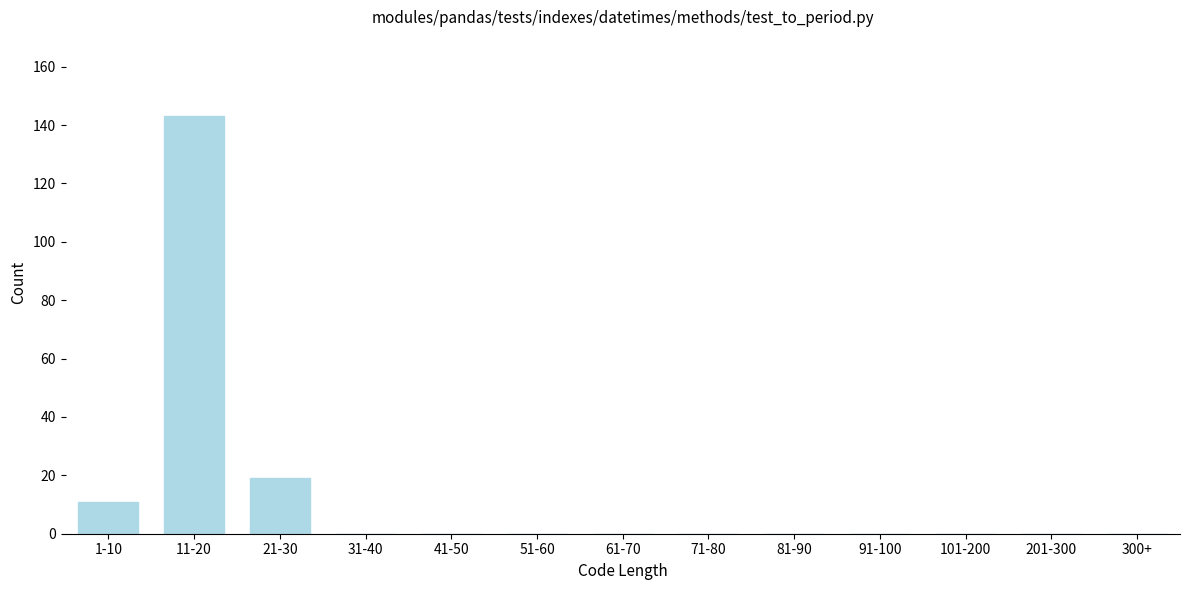

Reading left to right, what are all the values shown in this chart?

1-10=11	11-20=143	21-30=19	31-40=0	41-50=0	51-60=0	61-70=0	71-80=0	81-90=0	91-100=0	101-200=0	201-300=0	300+=0